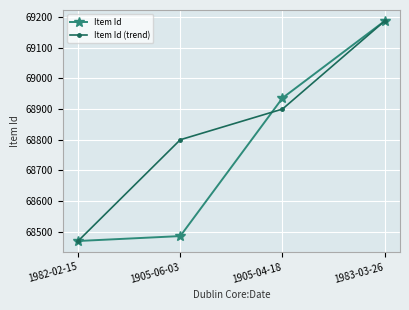

The Item Id series shows 69187 at 1983-03-26. True or false?

True